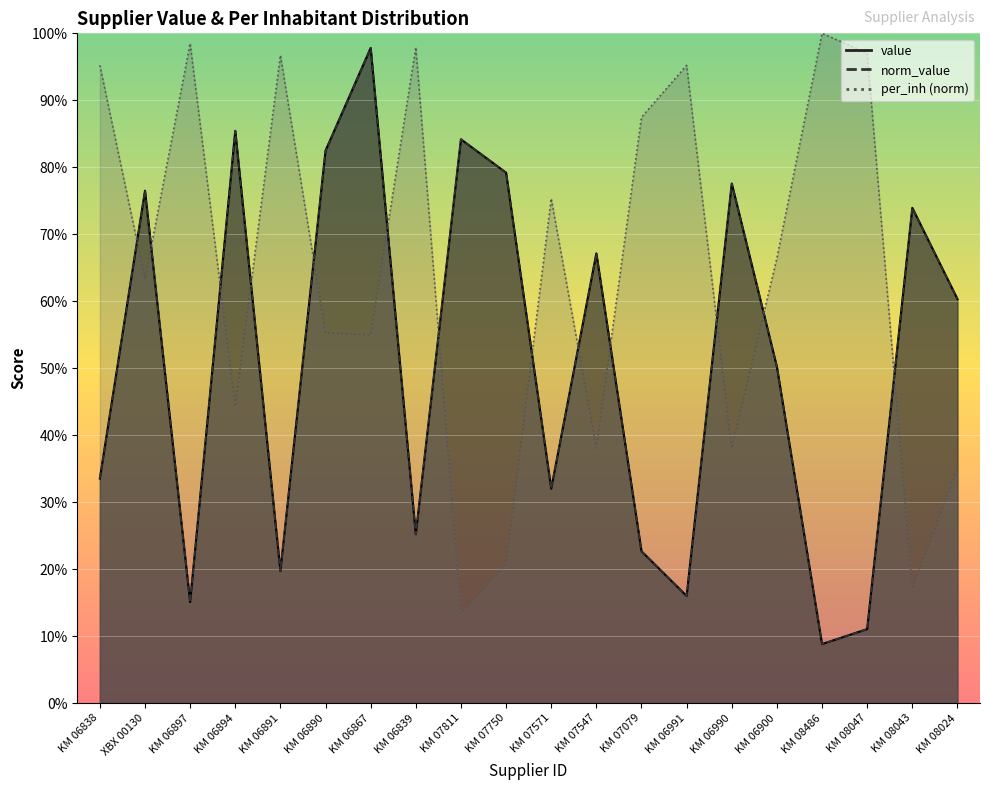

True or false: value and norm_value intersect in this chart.

False